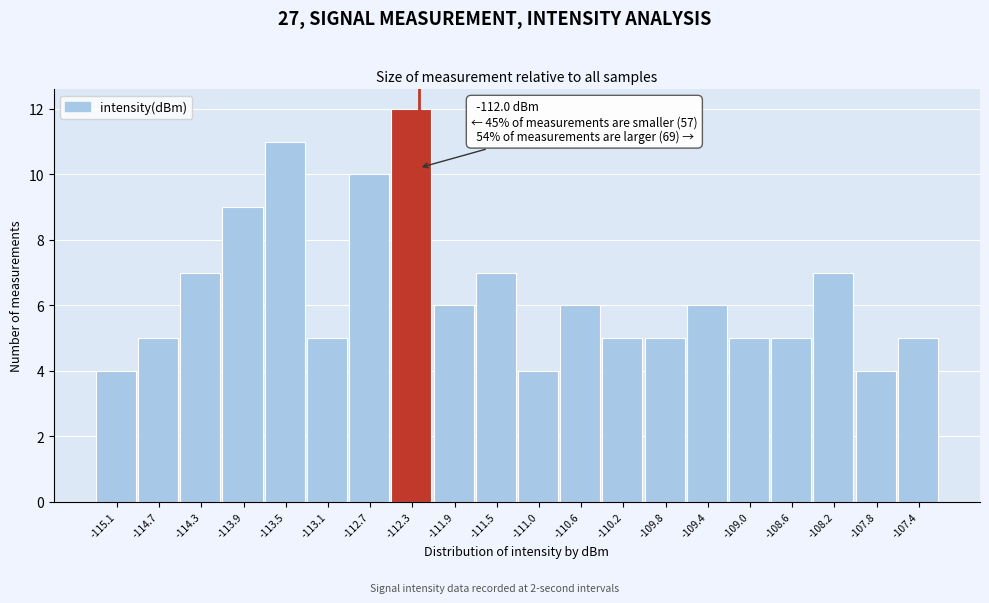

Reading right to left, what are all the values shown in this chart?

-107.4=5	-107.8=4	-108.2=7	-108.6=5	-109.0=5	-109.4=6	-109.8=5	-110.2=5	-110.6=6	-111.0=4	-111.5=7	-111.9=6	-112.3=12	-112.7=10	-113.1=5	-113.5=11	-113.9=9	-114.3=7	-114.7=5	-115.1=4